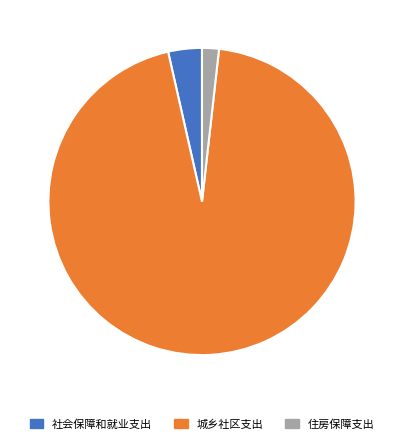

Count the number of slices in the pie.

3